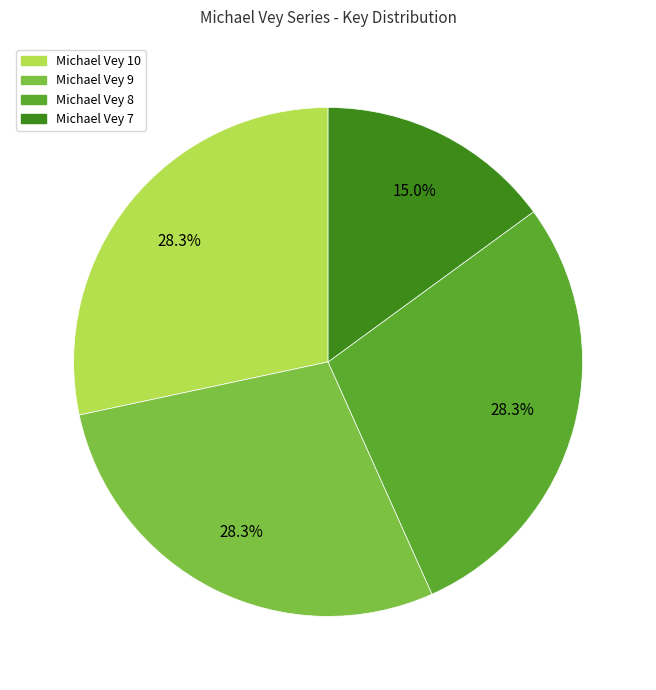

To the nearest percent, what is the difference between the largest and smallest slice percentages?

13%